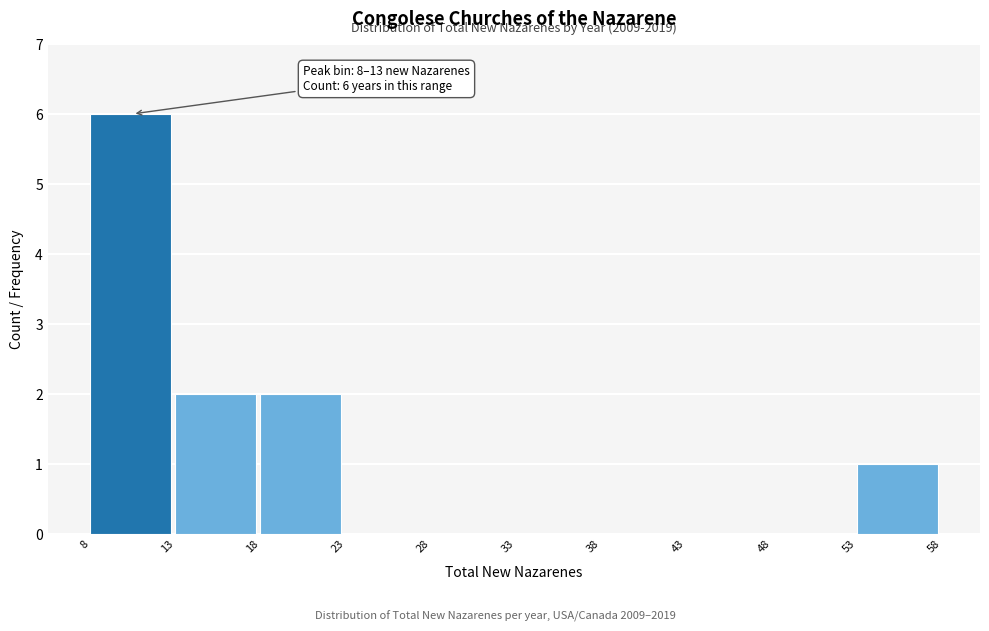

Over which range of the x-axis is the bar tallest?

8 to 13